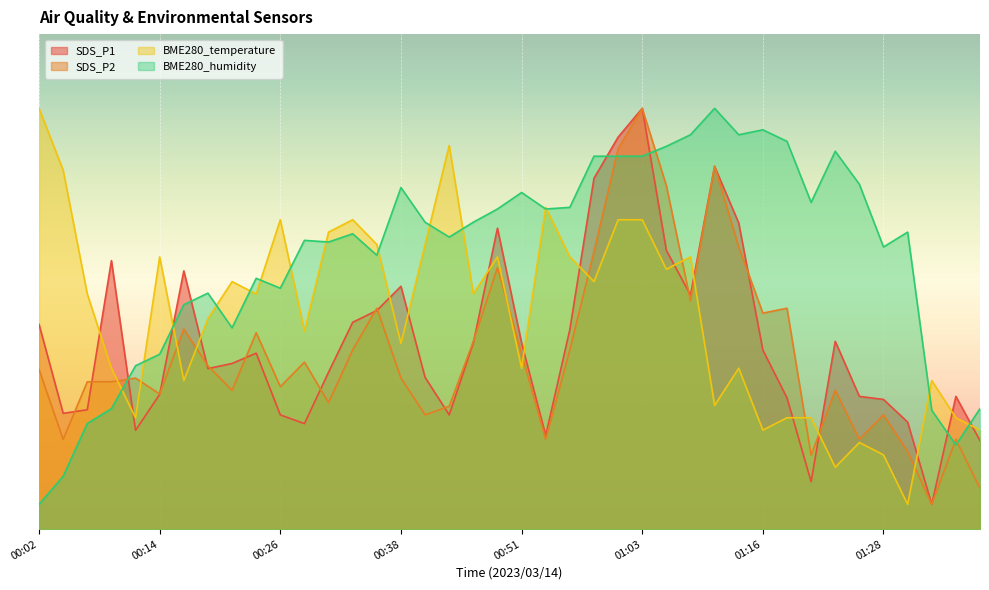

Where does the BME280_humidity series first go above 59?

00:33